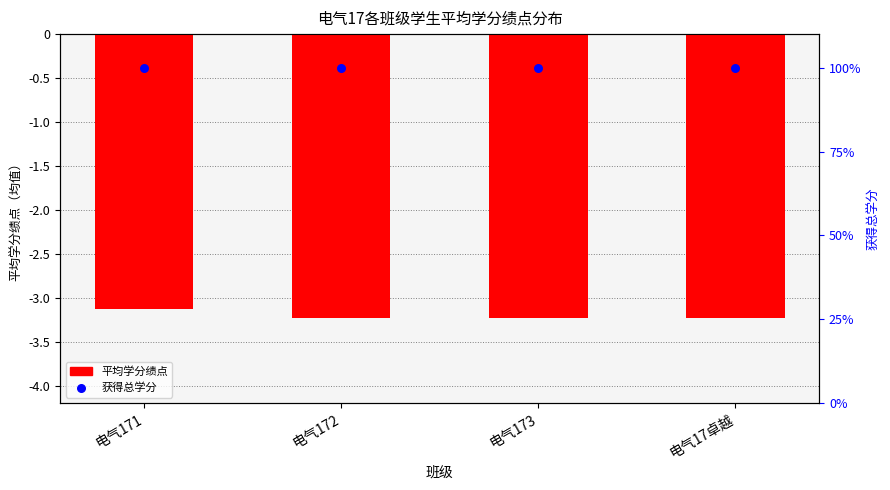

Which series has the largest Y range (max minus min)?

平均学分绩点